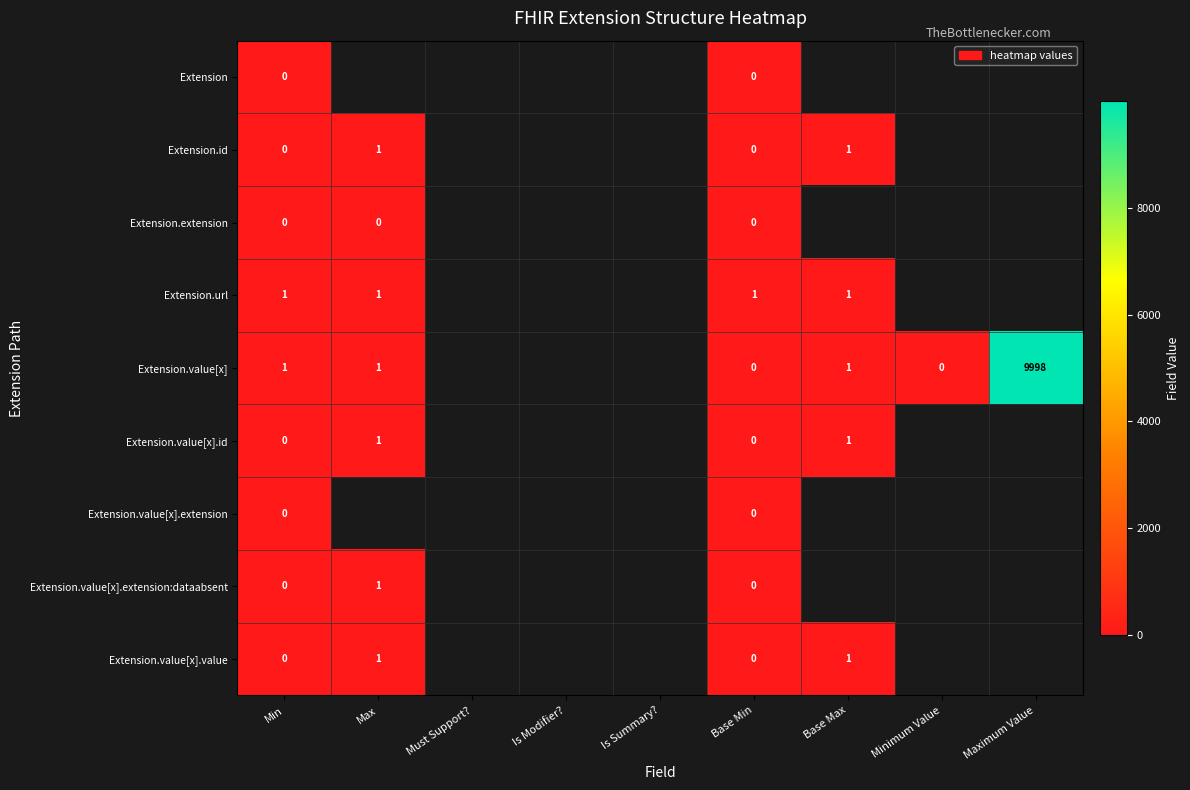

The Extension.url series shows 0.2 at Min. True or false?

False